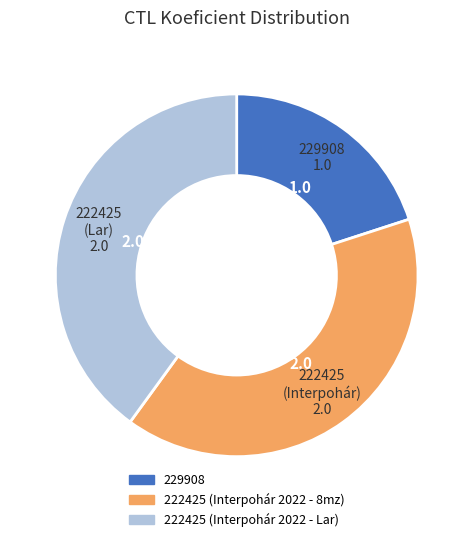

Which has a higher value, 222425 (Interpohár 2022 - 8mz) or 229908?

222425 (Interpohár 2022 - 8mz)